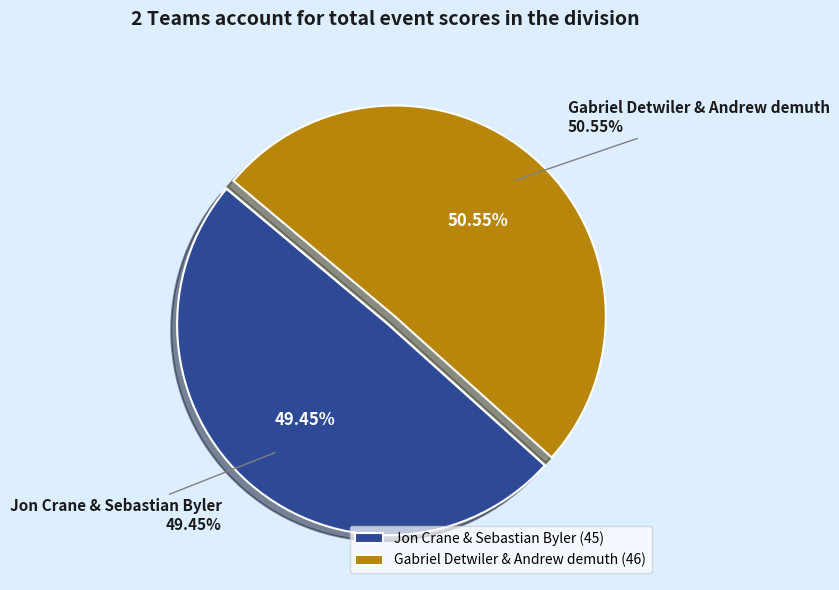

True or false: Jon Crane & Sebastian Byler accounts for 49% of the total.

True